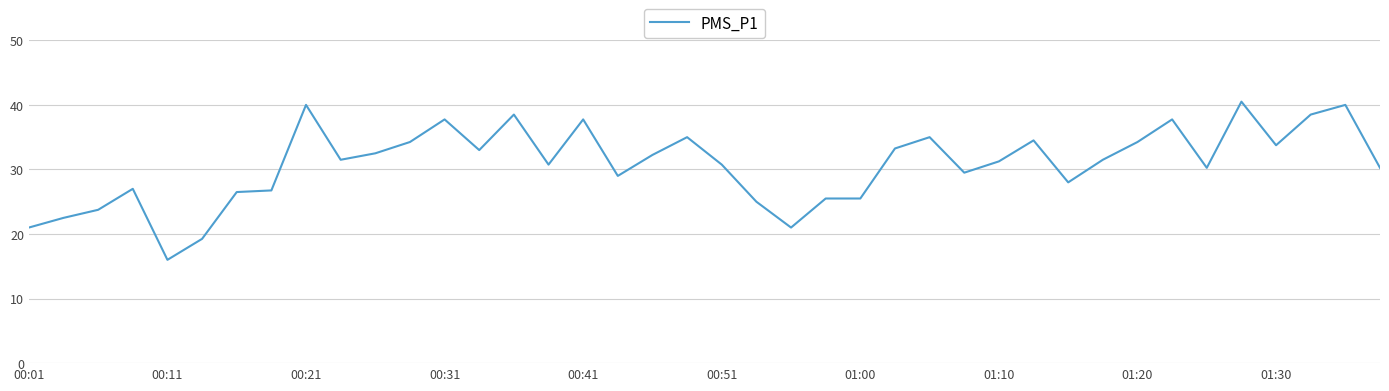

What is the smallest value displayed?

16.0